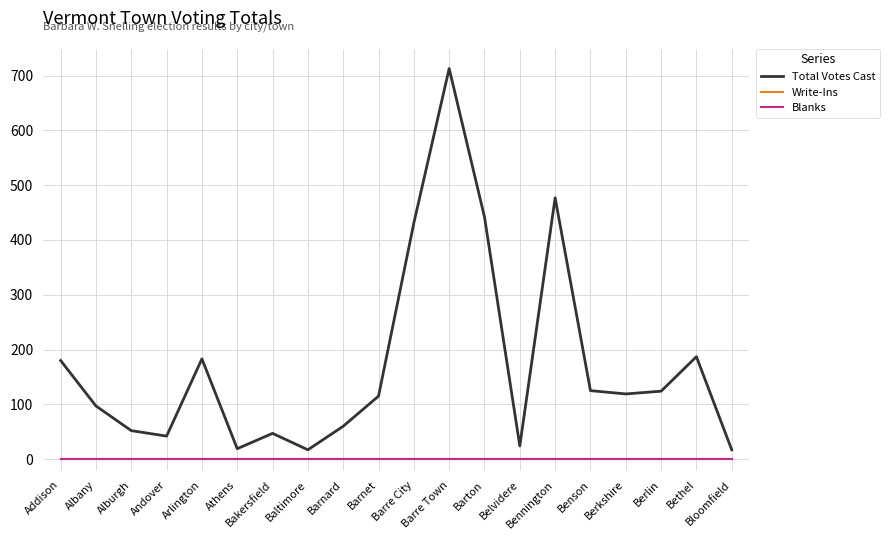

At how many categories does at least one series exceed 190?

4